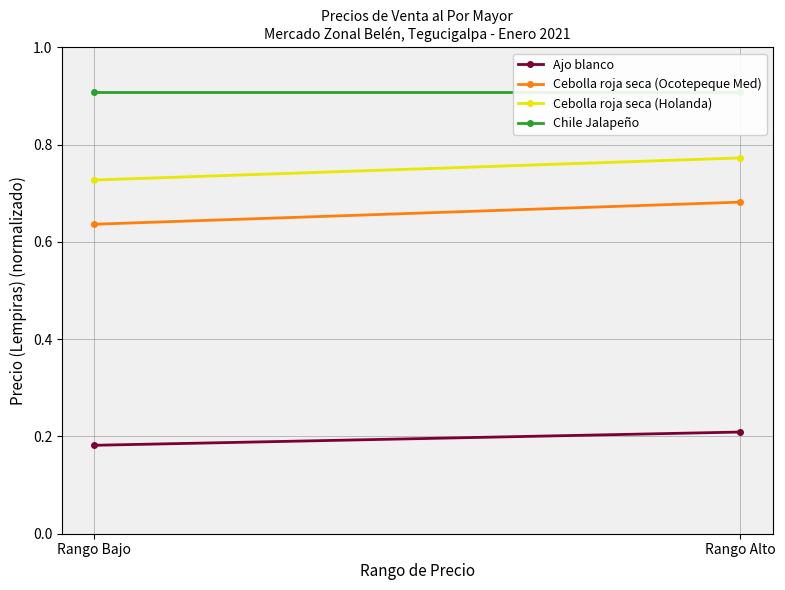

Which category has the highest value in the Cebolla roja seca (Holanda) series?

Rango Alto